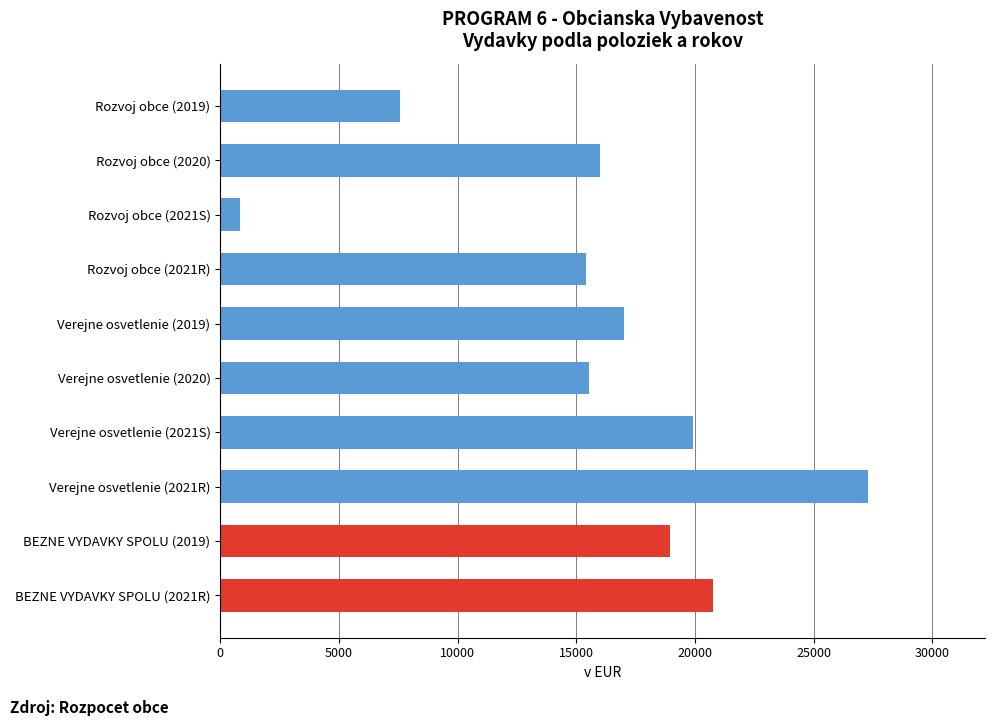

What is the sum of all values?

159282